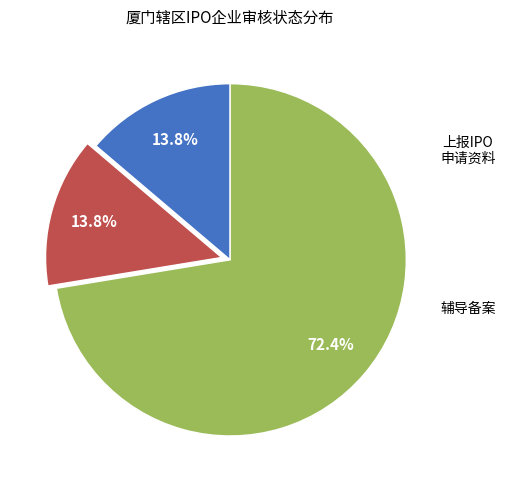

Is there a majority slice in this chart?

Yes